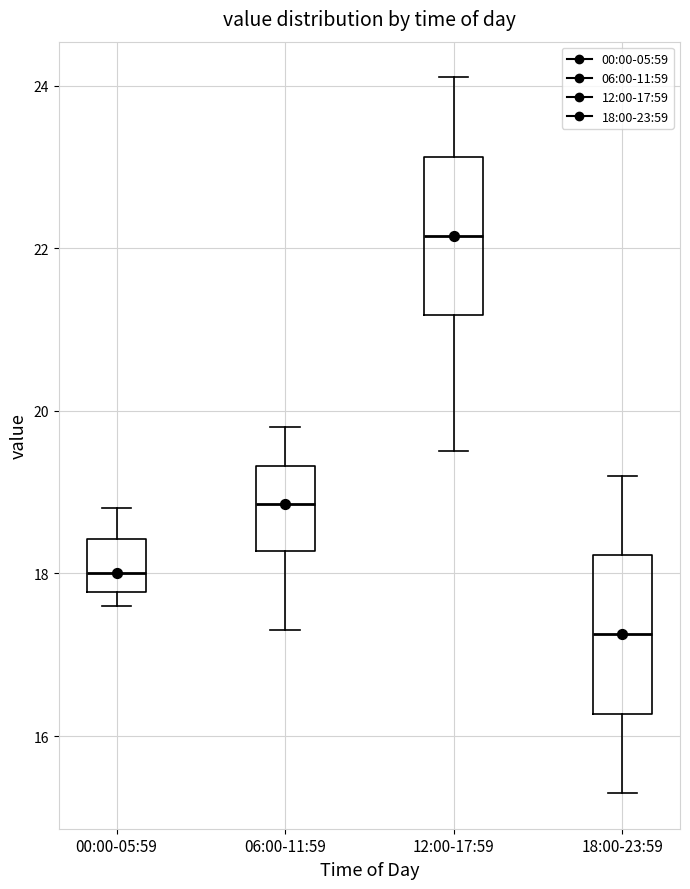

Reading left to right, transcribe this box plot: for each box, give where its median line is, the range the box spans, and where its two whiskers end, as read against the y-axis. The values are not printed on the chart, so give them approximately, as read against the axis.

00:00-05:59: median 18.0, box 17.8 to 18.4, whiskers 17.6 to 18.8
06:00-11:59: median 18.8, box 18.2 to 19.4, whiskers 17.4 to 19.8
12:00-17:59: median 22.2, box 21.2 to 23.2, whiskers 19.6 to 24.2
18:00-23:59: median 17.2, box 16.2 to 18.2, whiskers 15.4 to 19.2